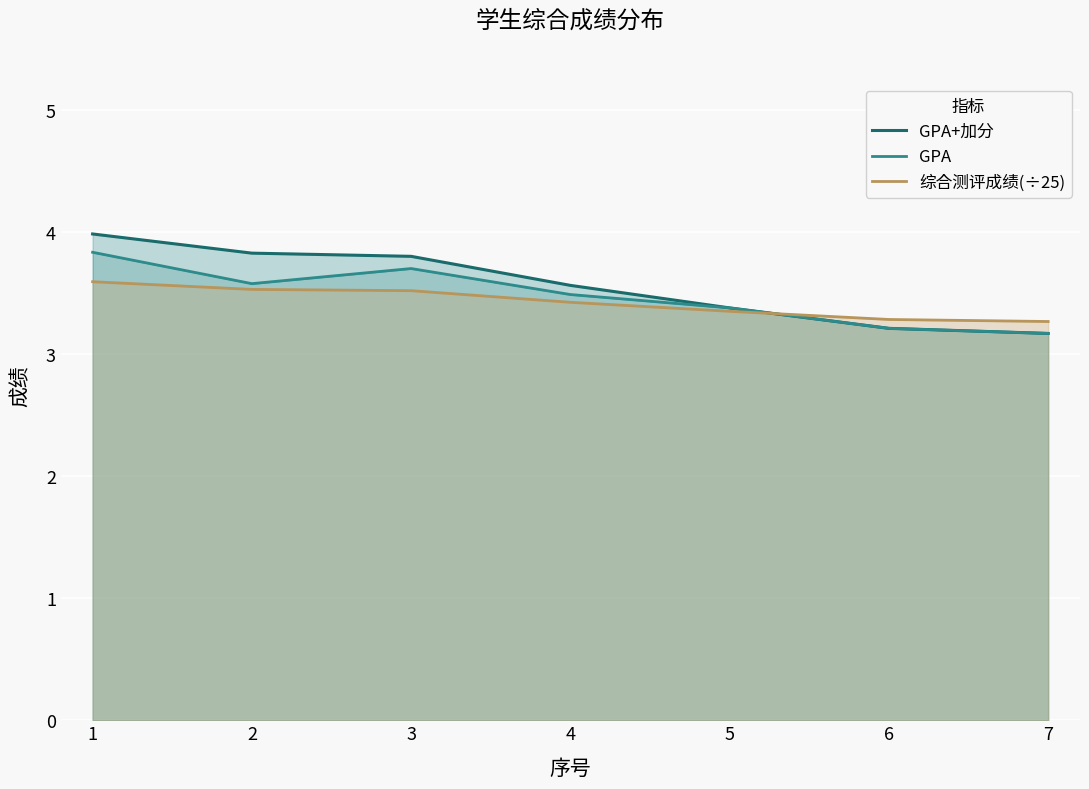

What is the sum of the 综合测评成绩(÷25) values at 6 and 7?

6.6